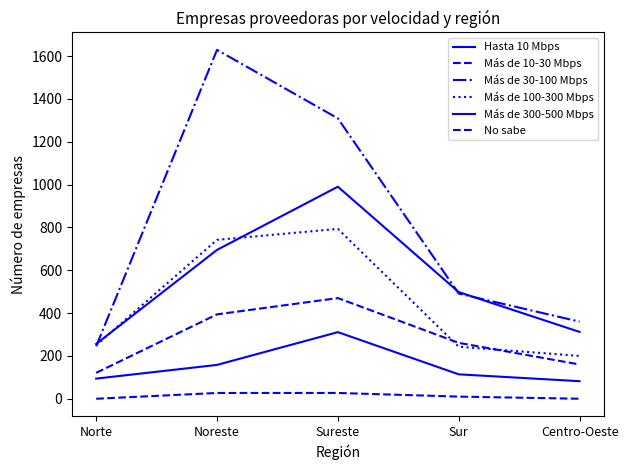

Which series changed the most between Norte and Centro-Oeste?

Más de 30-100 Mbps